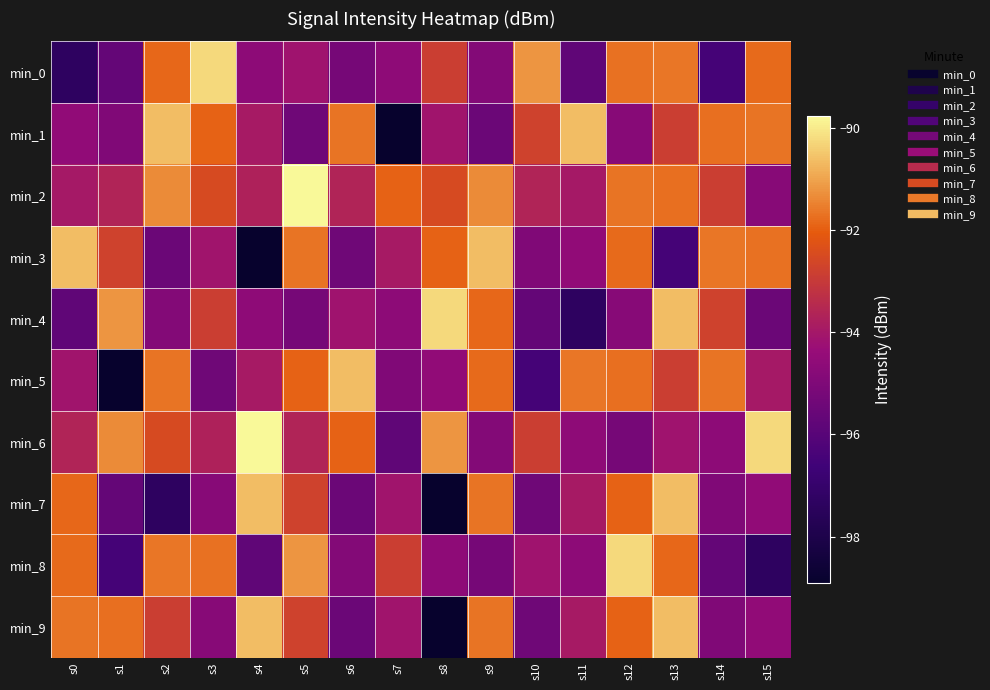

Reading right to left, transcribe all the data shown in this chart.

min_0: s15=-91.8	s14=-96.5	s13=-91.7	s12=-91.7	s11=-95.8	s10=-91.2	s9=-94.9	s8=-92.9	s7=-94.6	s6=-95.2	s5=-94.2	s4=-94.6	s3=-90.2	s2=-91.9	s1=-95.7	s0=-97.3
min_1: s15=-91.7	s14=-91.8	s13=-92.9	s12=-94.8	s11=-90.6	s10=-92.8	s9=-95.5	s8=-94.1	s7=-98.9	s6=-91.7	s5=-95.4	s4=-93.9	s3=-91.9	s2=-90.7	s1=-95.0	s0=-94.5
min_2: s15=-94.8	s14=-92.9	s13=-91.8	s12=-91.7	s11=-94.0	s10=-93.7	s9=-91.4	s8=-92.5	s7=-91.9	s6=-93.6	s5=-89.8	s4=-93.7	s3=-92.5	s2=-91.4	s1=-93.7	s0=-94.0
min_3: s15=-91.7	s14=-91.7	s13=-96.5	s12=-91.8	s11=-94.5	s10=-95.0	s9=-90.7	s8=-91.9	s7=-93.9	s6=-95.4	s5=-91.7	s4=-98.9	s3=-94.1	s2=-95.5	s1=-92.8	s0=-90.6
min_4: s15=-95.5	s14=-92.8	s13=-90.6	s12=-94.8	s11=-97.3	s10=-95.7	s9=-91.9	s8=-90.2	s7=-94.6	s6=-94.2	s5=-95.2	s4=-94.6	s3=-92.9	s2=-94.9	s1=-91.2	s0=-95.8
min_5: s15=-94.0	s14=-91.7	s13=-92.9	s12=-91.8	s11=-91.7	s10=-96.5	s9=-91.8	s8=-94.5	s7=-95.0	s6=-90.7	s5=-91.9	s4=-93.9	s3=-95.4	s2=-91.7	s1=-98.9	s0=-94.1
min_6: s15=-90.2	s14=-94.6	s13=-94.2	s12=-95.2	s11=-94.6	s10=-92.9	s9=-94.9	s8=-91.2	s7=-95.8	s6=-91.9	s5=-93.6	s4=-89.8	s3=-93.7	s2=-92.5	s1=-91.4	s0=-93.7
min_7: s15=-94.5	s14=-95.0	s13=-90.7	s12=-91.9	s11=-93.9	s10=-95.4	s9=-91.7	s8=-98.9	s7=-94.1	s6=-95.5	s5=-92.8	s4=-90.6	s3=-94.8	s2=-97.3	s1=-95.7	s0=-91.9
min_8: s15=-97.3	s14=-95.7	s13=-91.9	s12=-90.2	s11=-94.6	s10=-94.2	s9=-95.2	s8=-94.6	s7=-92.9	s6=-94.9	s5=-91.2	s4=-95.8	s3=-91.7	s2=-91.7	s1=-96.5	s0=-91.8
min_9: s15=-94.5	s14=-95.0	s13=-90.7	s12=-91.9	s11=-93.9	s10=-95.4	s9=-91.7	s8=-98.9	s7=-94.1	s6=-95.5	s5=-92.8	s4=-90.6	s3=-94.8	s2=-92.9	s1=-91.8	s0=-91.7